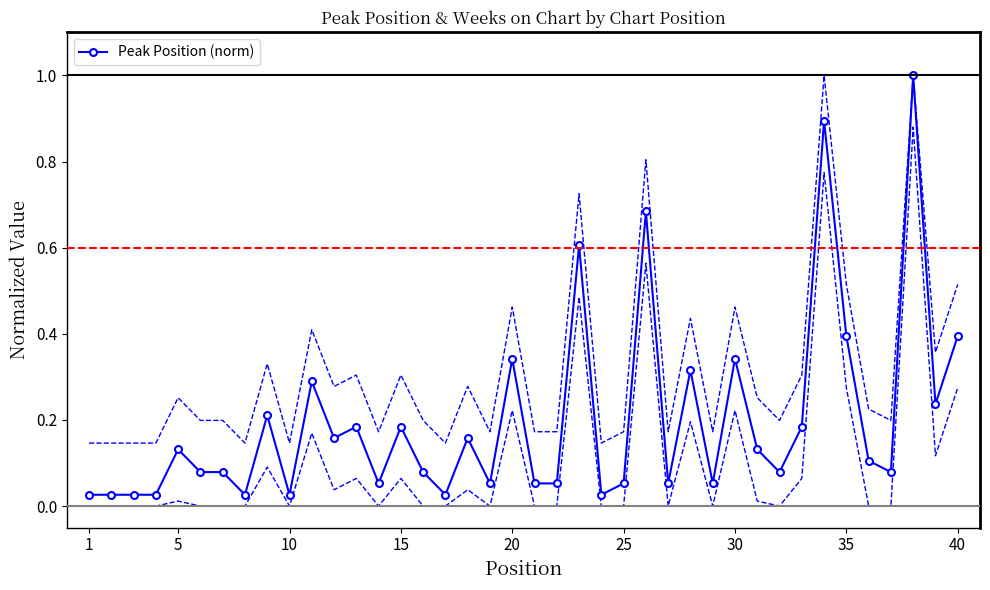

How many categories are shown in the chart?

40